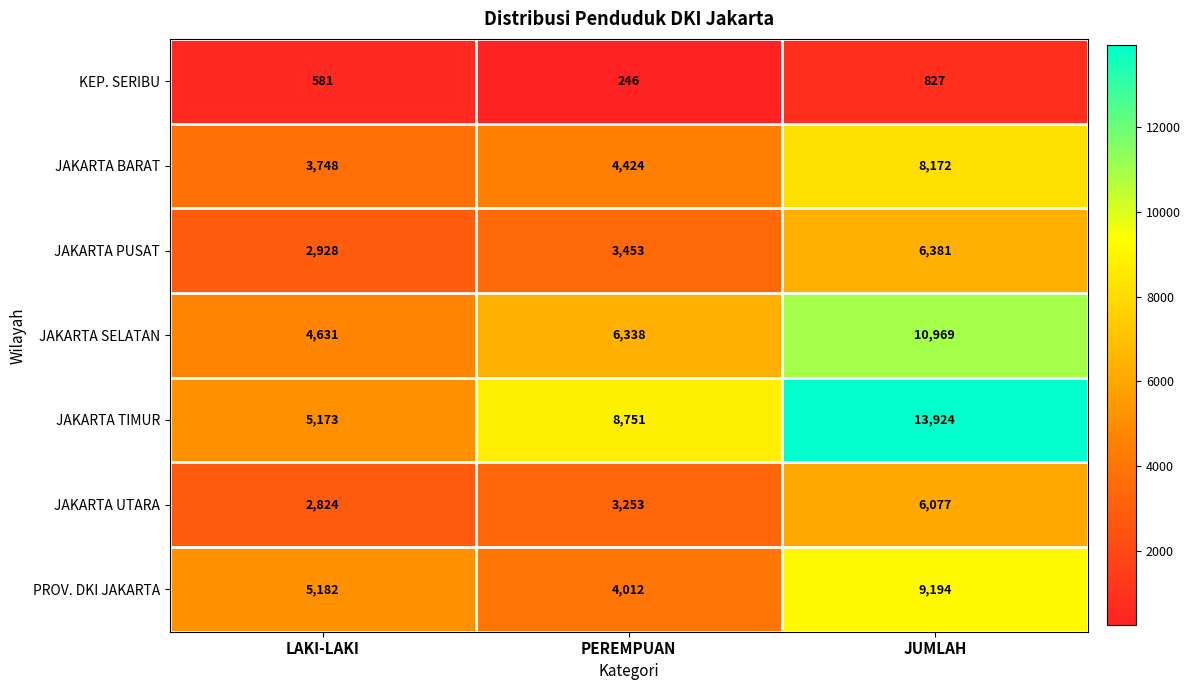

At which category is the sum across all series the highest?

JUMLAH